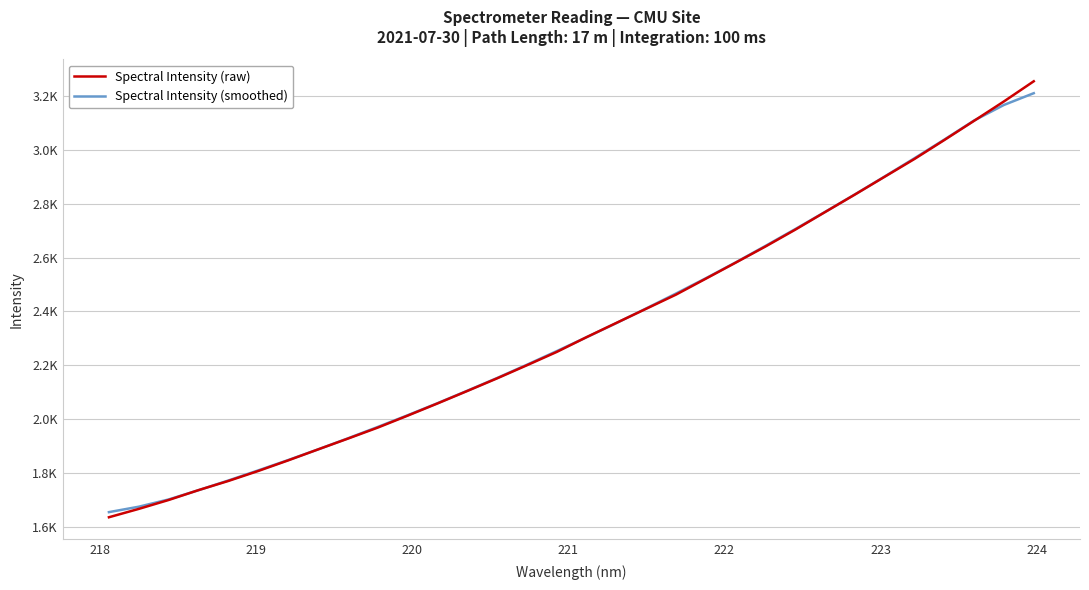

Does the chart have visible grid lines?

Yes